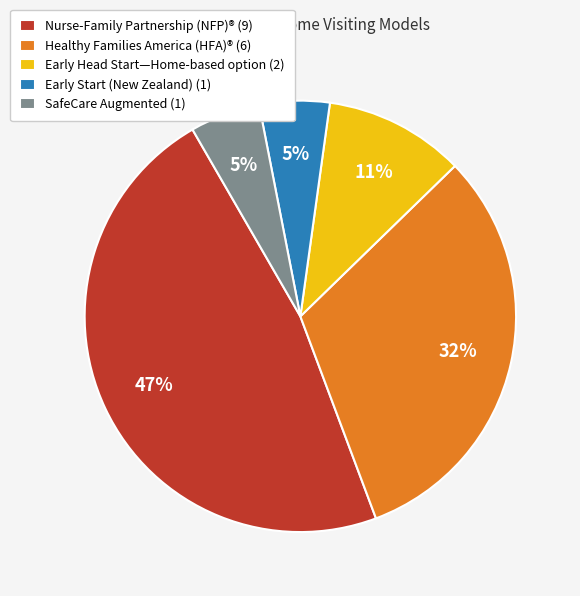

To the nearest percent, what percentage of the pie is SafeCare Augmented?

5%